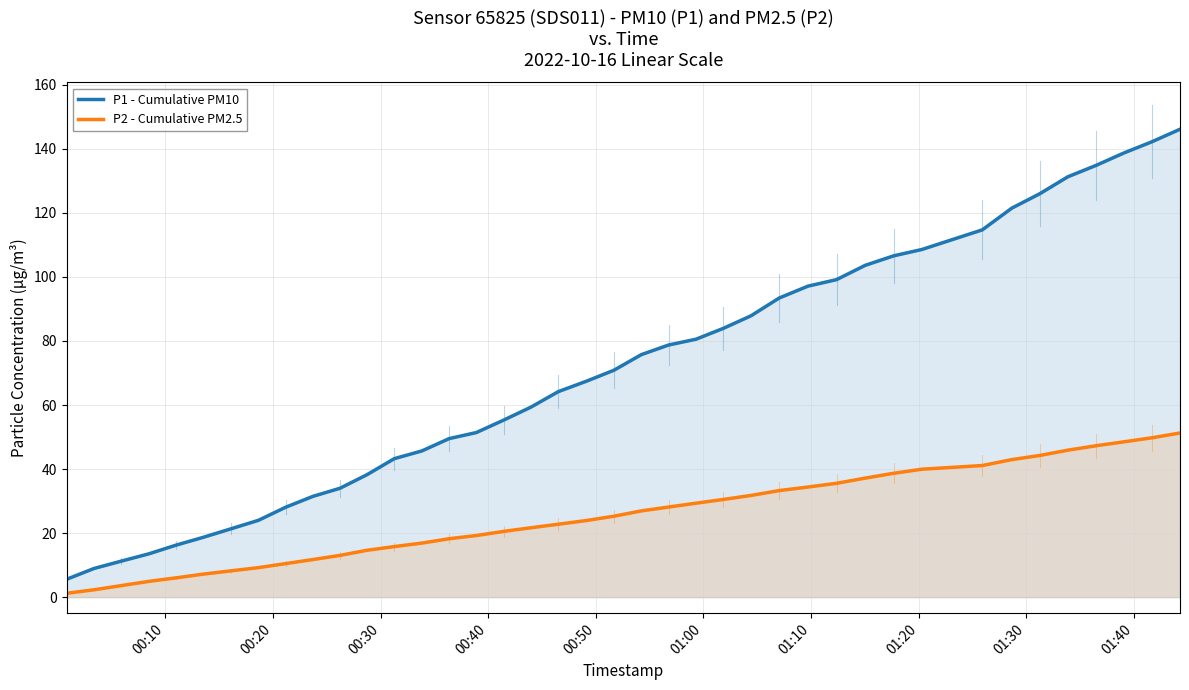

How many data points in P1 - Cumulative PM10 are less than 70?

20